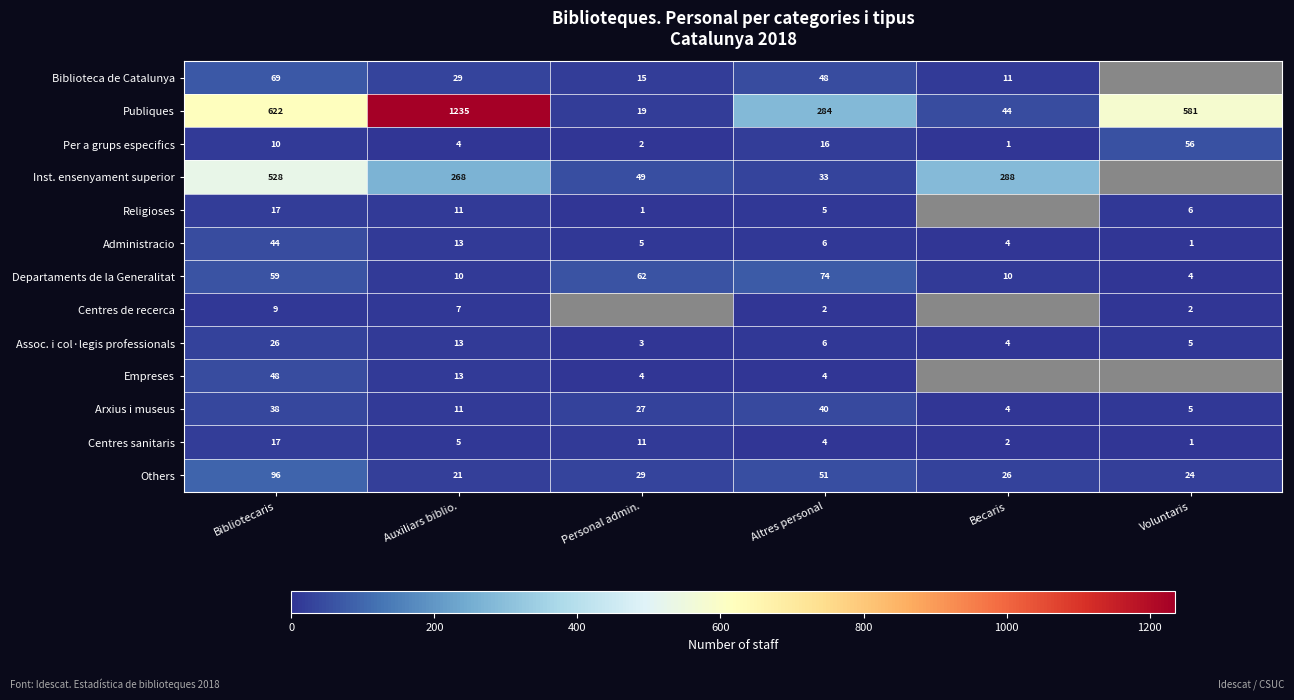

What is the spread (max minus min) of values at Altres personal?

282